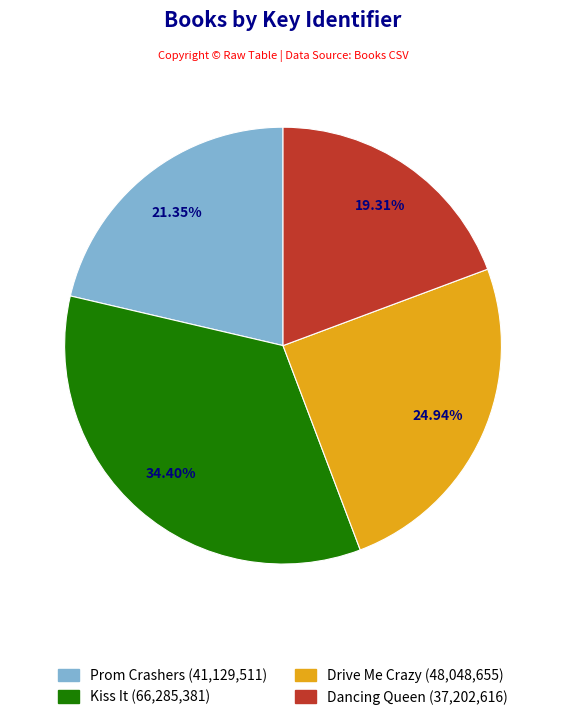

Is it true that Drive Me Crazy is 19% of the pie?

False